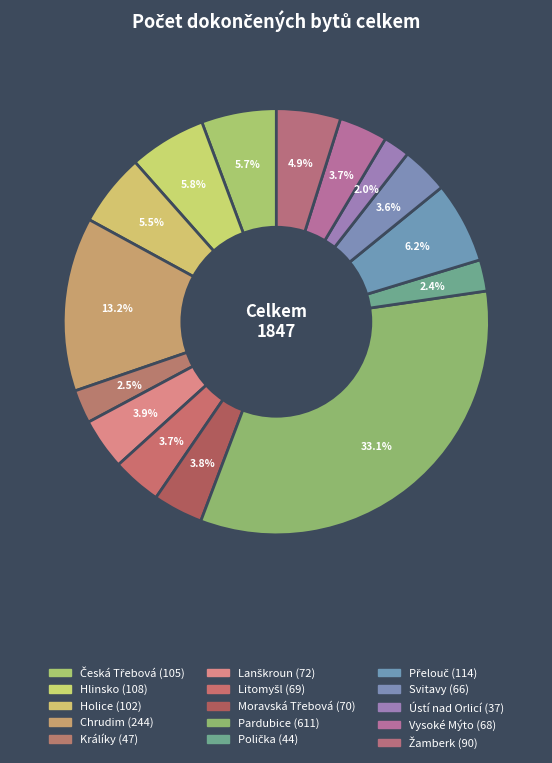

Which has a higher value, Litomyšl or Přelouč?

Přelouč